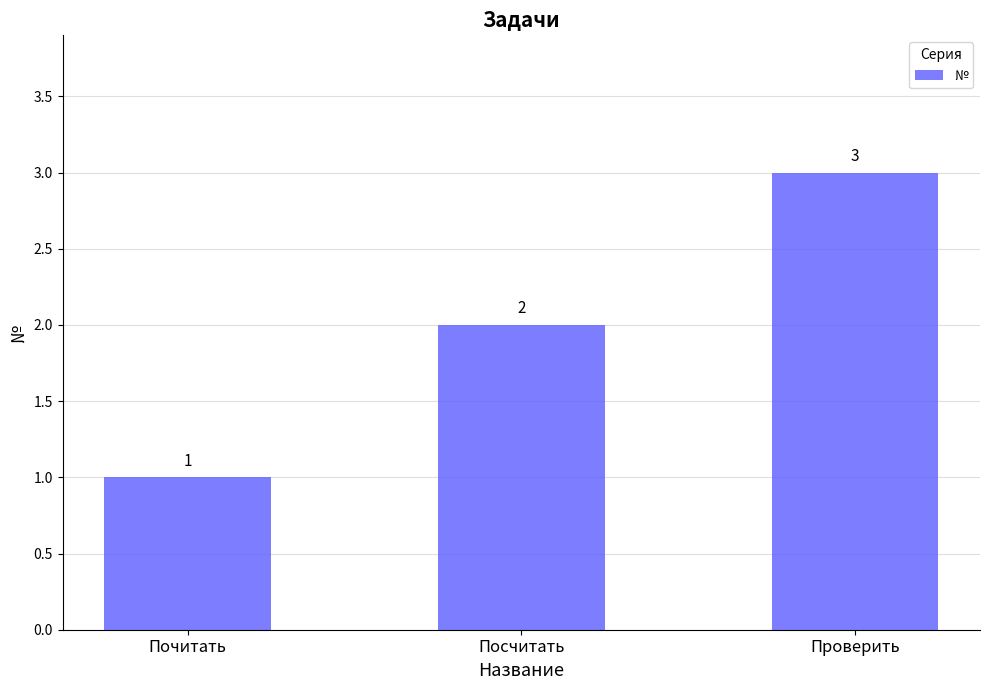

Approximately how many times larger is the value at Проверить compared to Почитать?

3.0